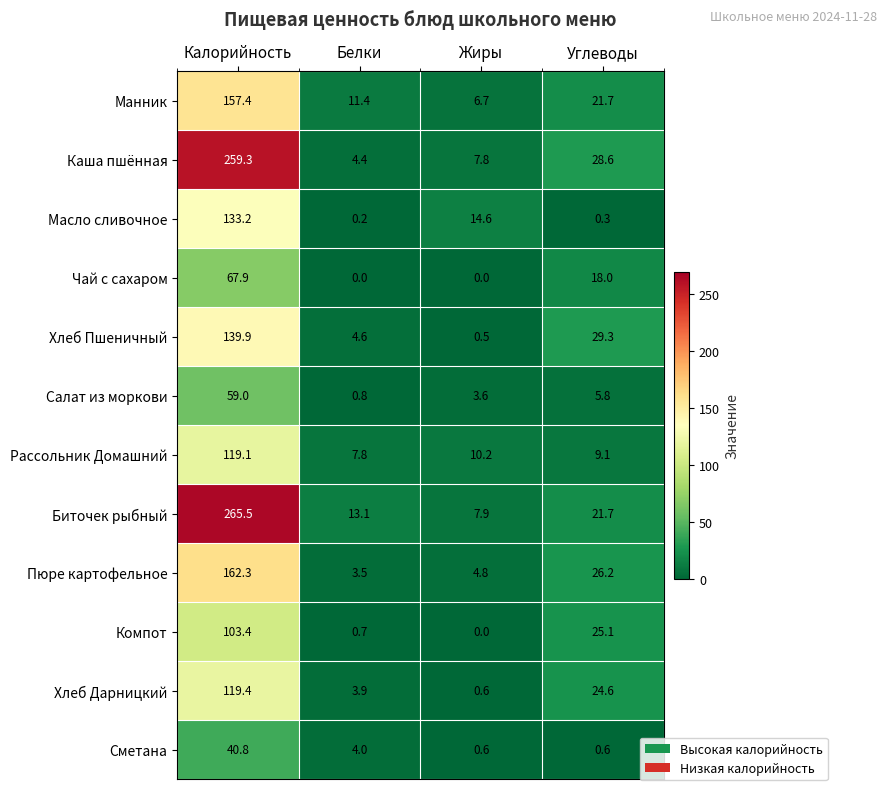

What is the spread (max minus min) of values at Жиры?

14.6